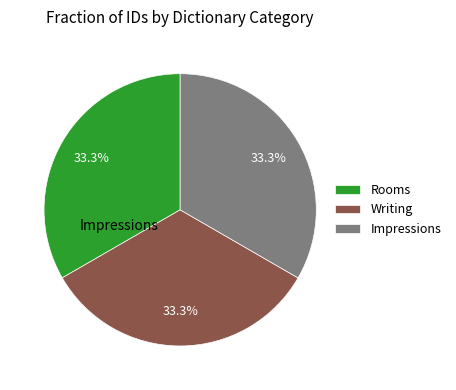

Combined, what portion of the pie is Rooms and Writing?

66.7%